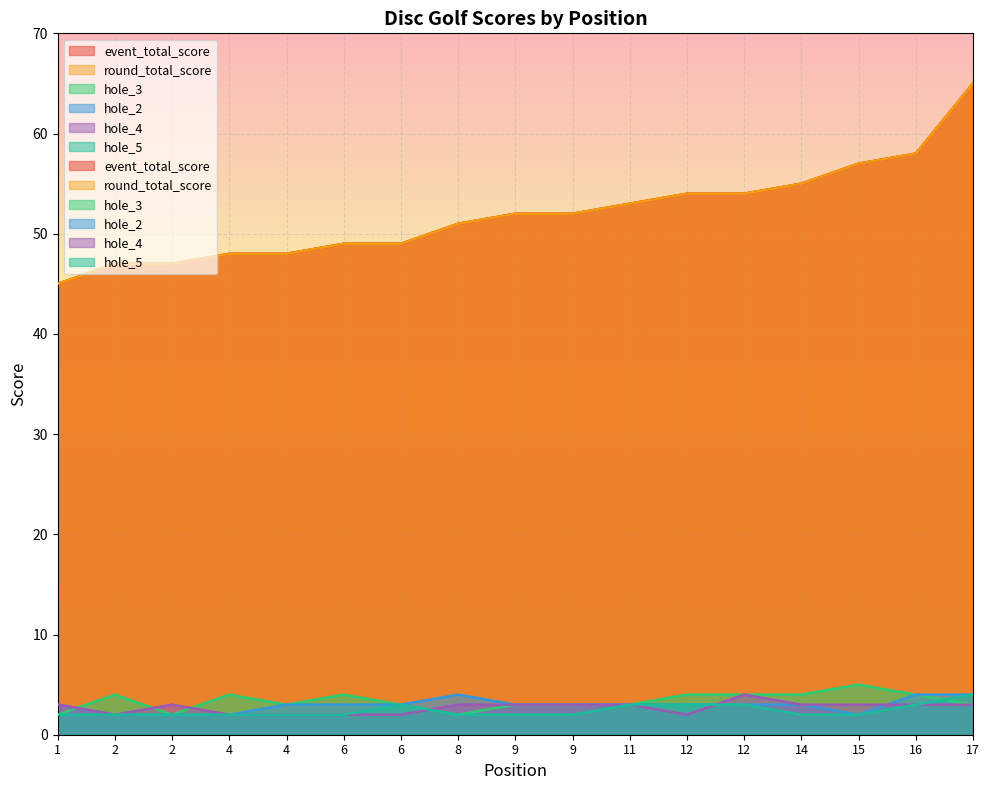

True or false: hole_3 has a value of 7 at 16.

False